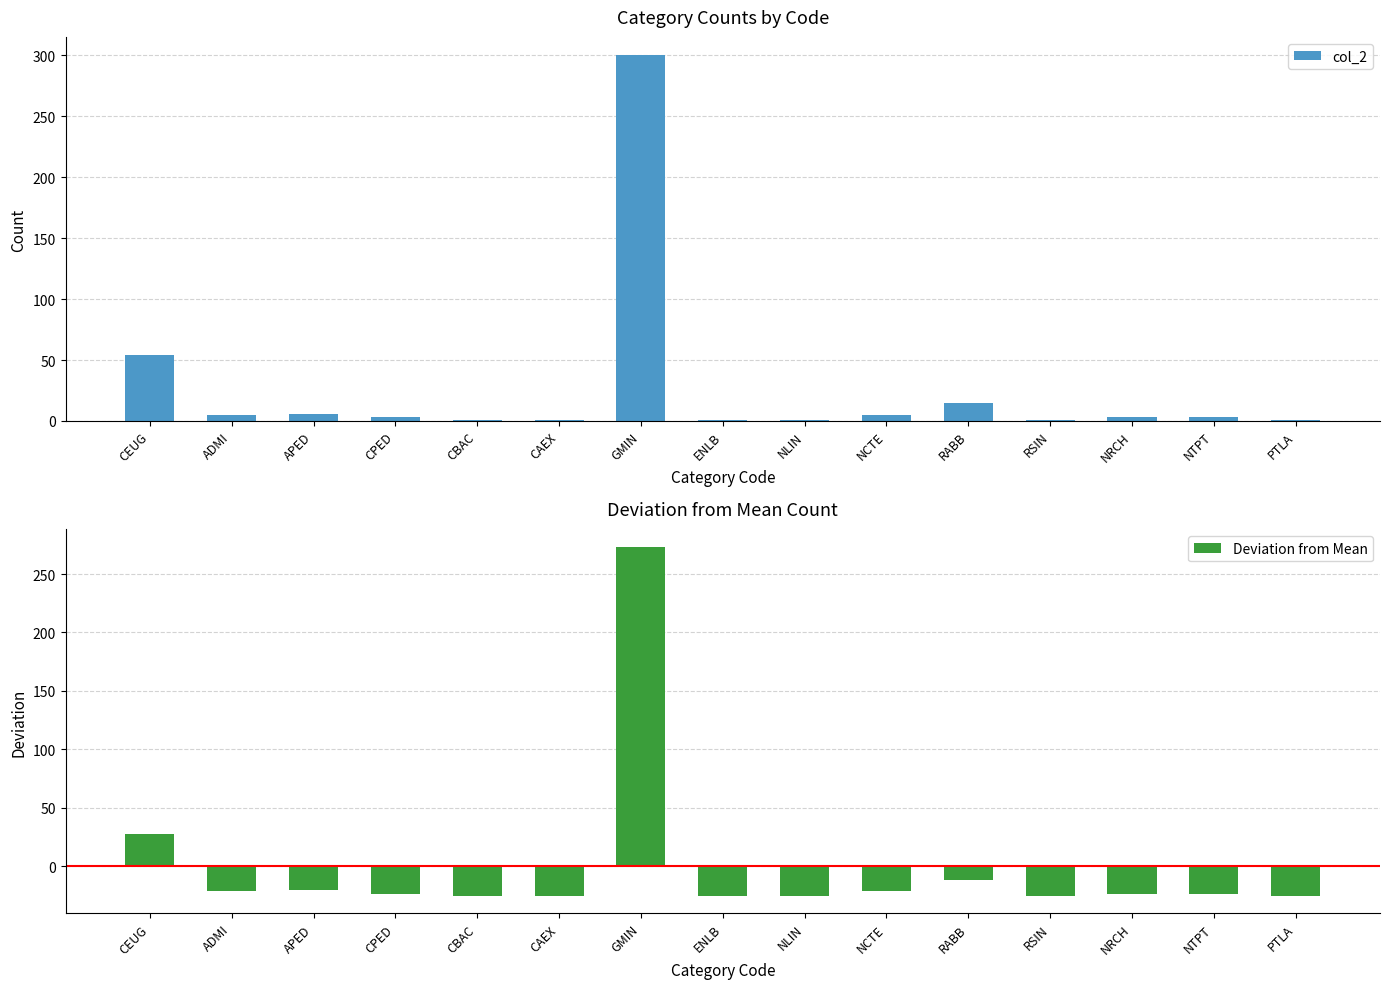

How many groups of bars are there?

15